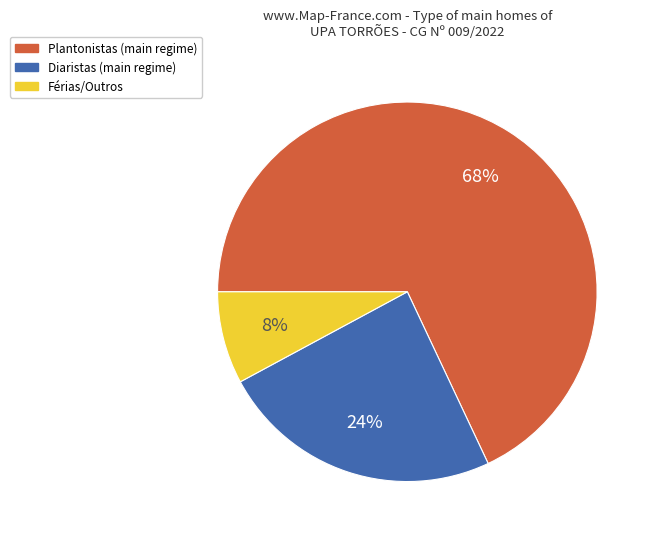

Does any single category account for the majority?

Yes